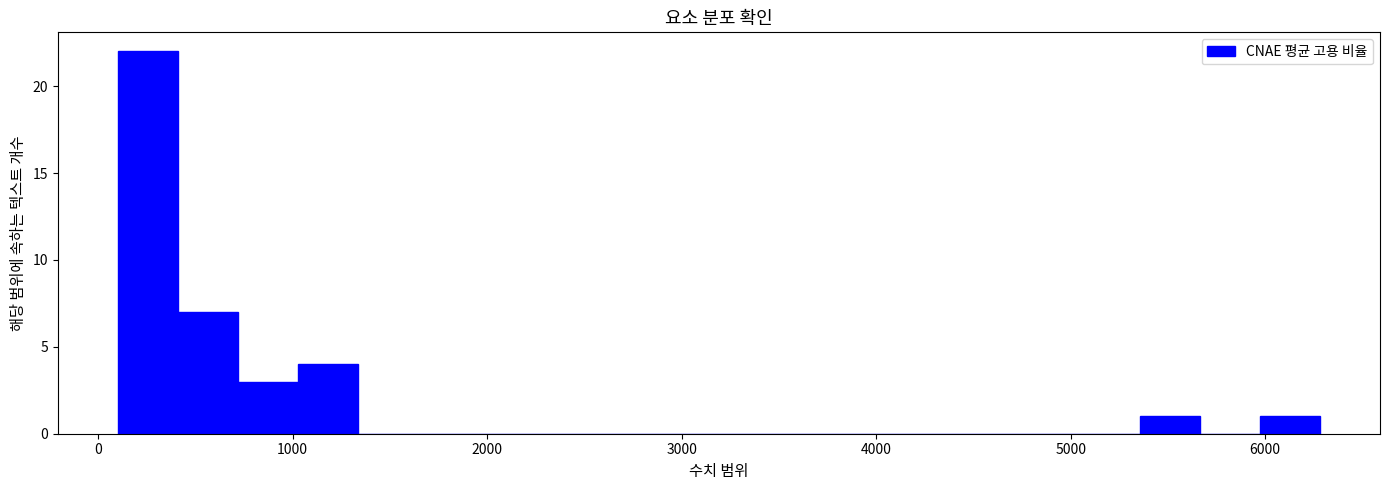

Around what value on the x-axis is the tallest bar? Give the approximate position of its centre, as read against the axis.

300